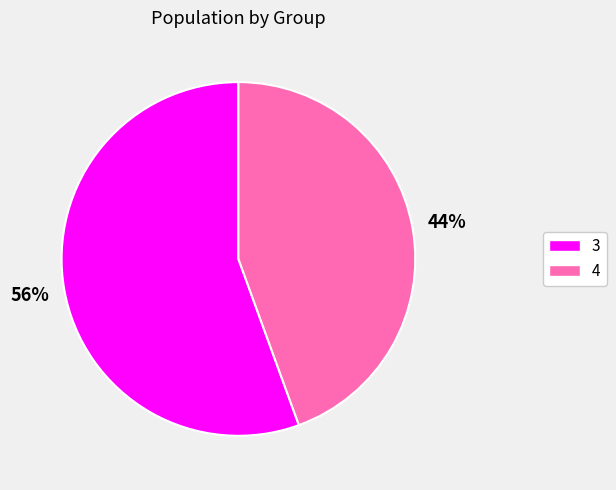

To the nearest percent, what is the combined percentage of 4 and 3?

100%